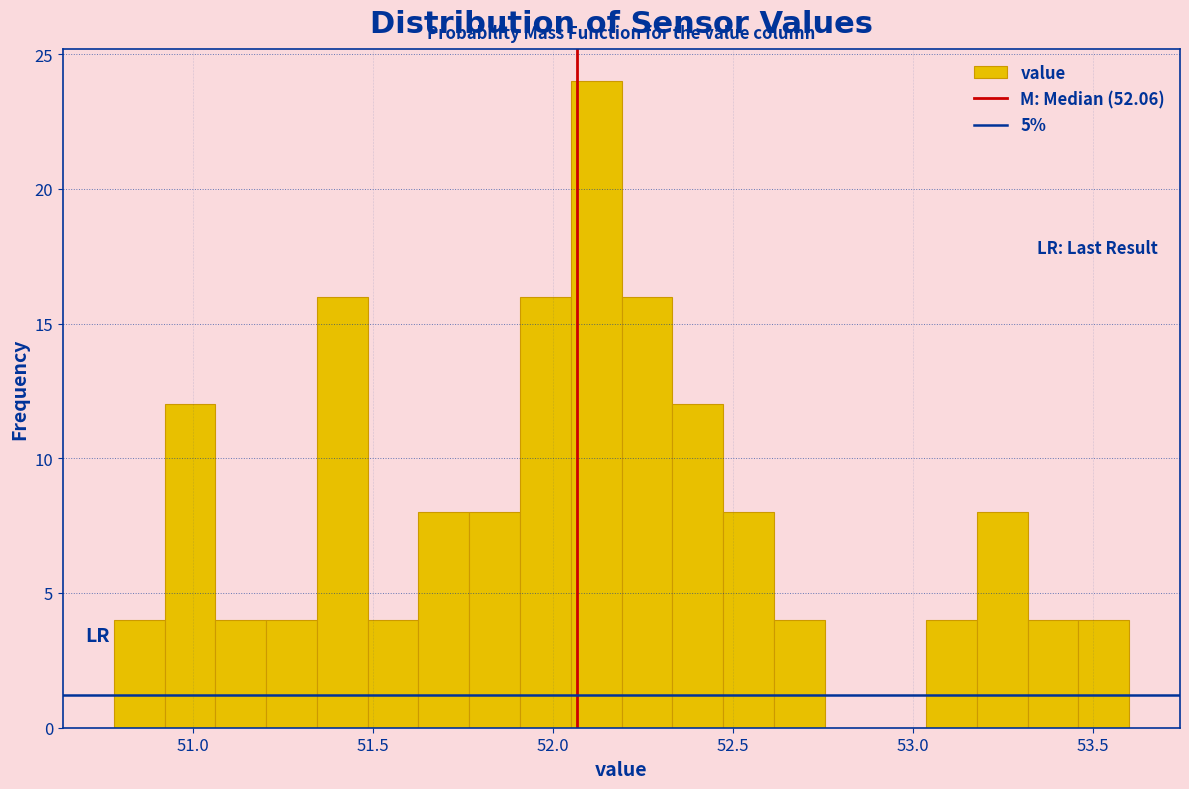

Around what value on the x-axis is the tallest bar? Give the approximate position of its centre, as read against the axis.

52.10